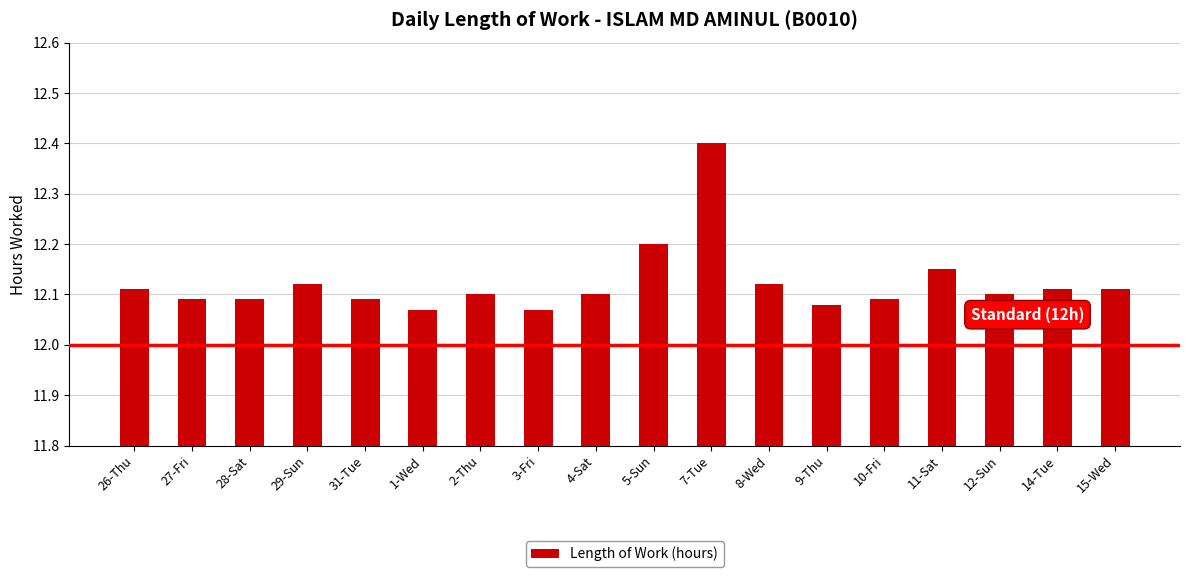

What is the label of the 6th bar from the left?

1-Wed